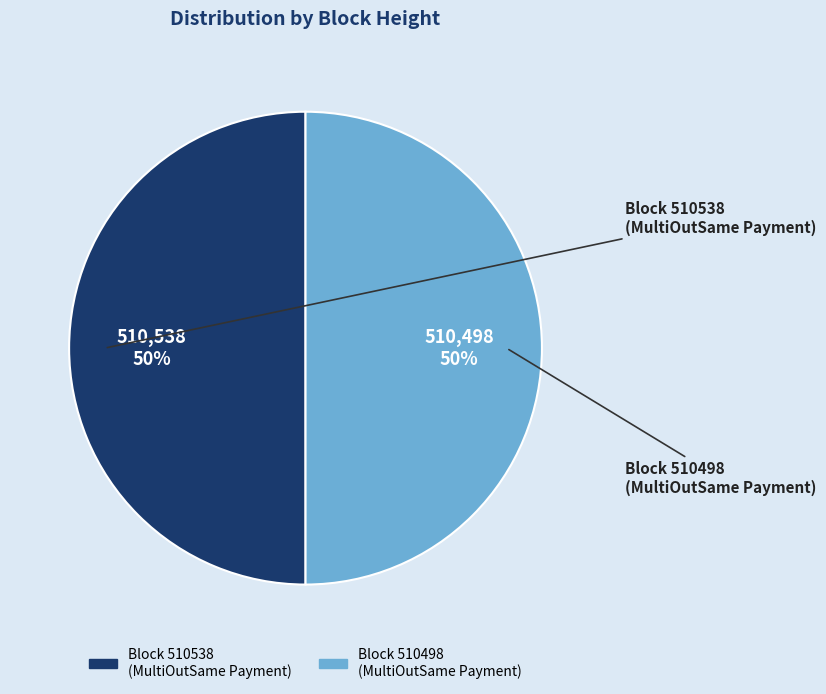

Count the number of slices in the pie.

2